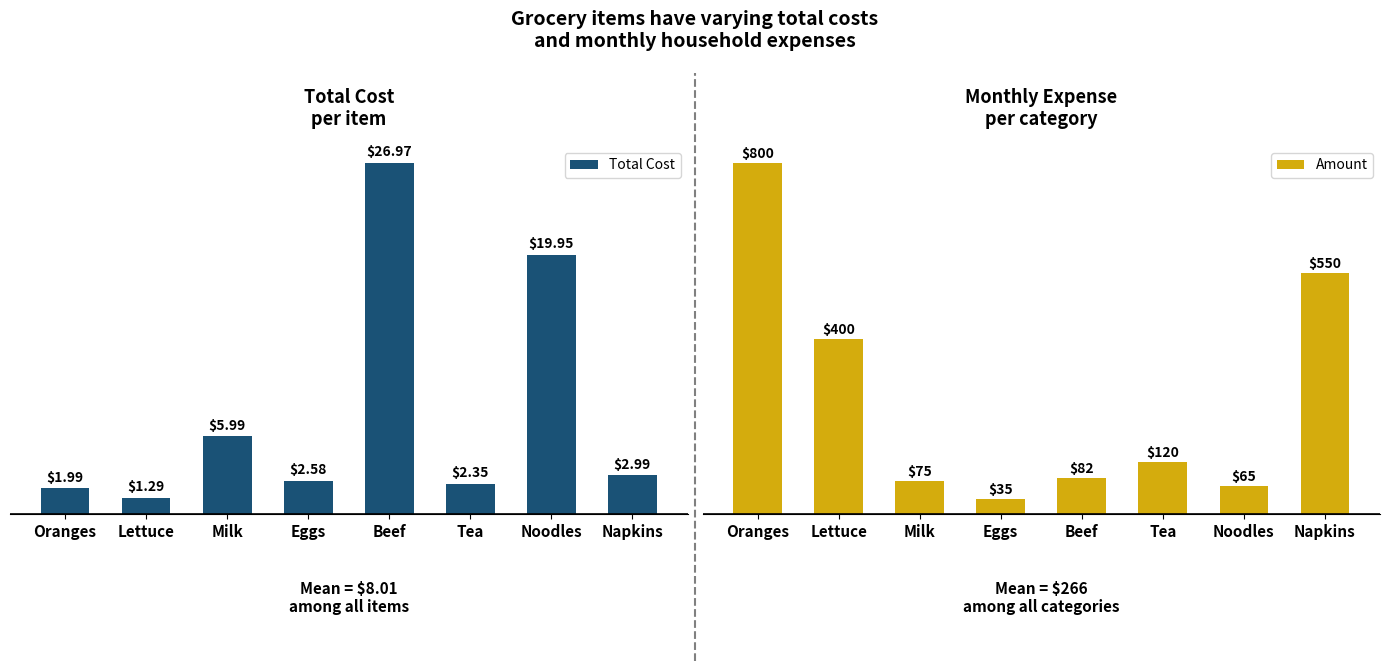

At which label does Amount first exceed 120?

Oranges